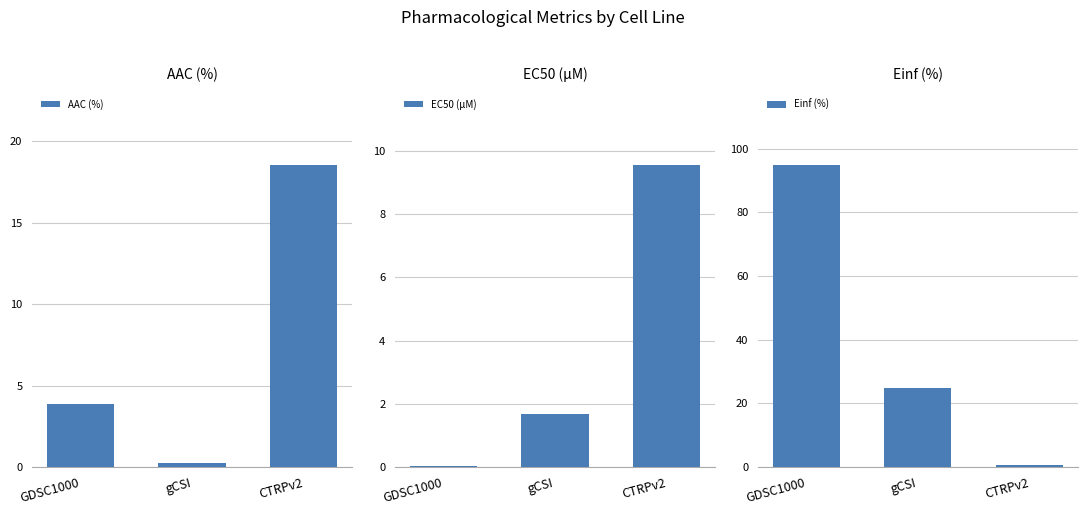

Is the value of EC50 (µM) at GDSC1000 greater than the value of AAC (%) at gCSI?

No